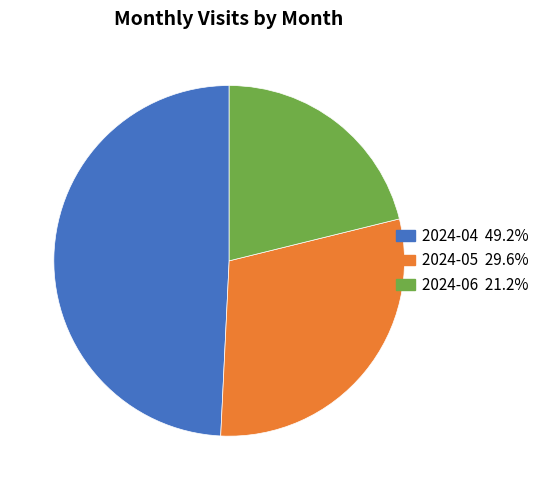

Is 2024-06 the majority of the pie?

No